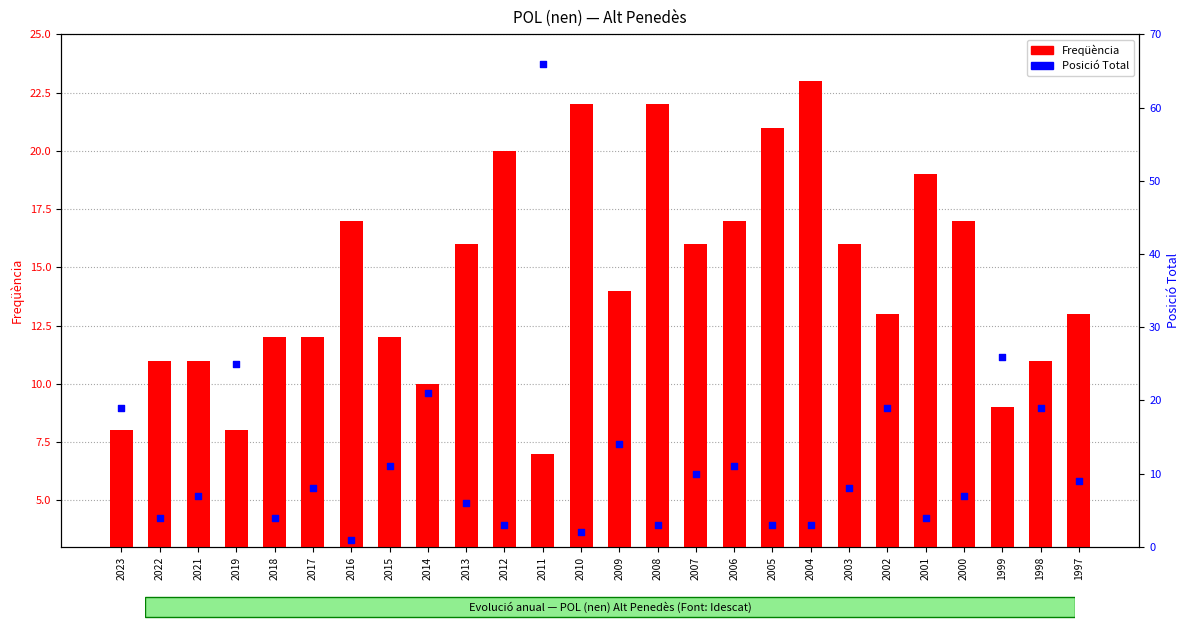

Which series contains the lowest Y value?

Posició Total